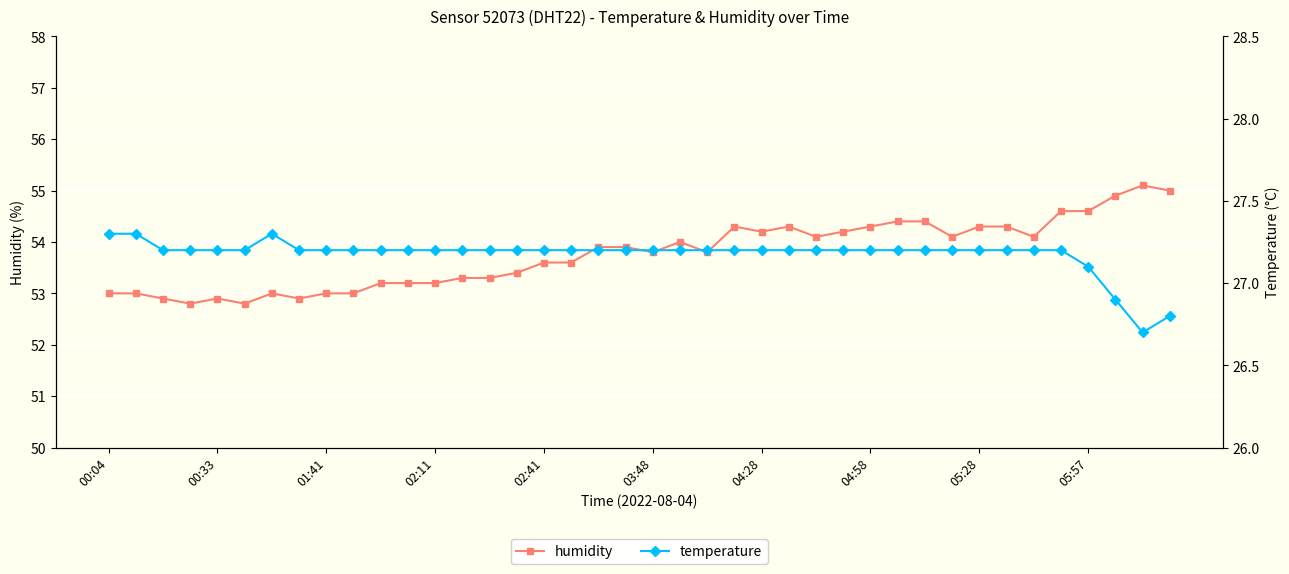

Reading right to left, extract all data points from this chart.

humidity: 55.0	55.1	54.9	54.6	54.6	54.1	54.3	54.3	54.1	54.4	54.4	54.3	54.2	54.1	54.3	54.2	54.3	53.8	54.0	53.8	53.9	53.9	53.6	53.6	53.4	53.3	53.3	53.2	53.2	53.2	53.0	53.0	52.9	53.0	52.8	52.9	52.8	52.9	53.0	53.0
temperature: 26.8	26.7	26.9	27.1	27.2	27.2	27.2	27.2	27.2	27.2	27.2	27.2	27.2	27.2	27.2	27.2	27.2	27.2	27.2	27.2	27.2	27.2	27.2	27.2	27.2	27.2	27.2	27.2	27.2	27.2	27.2	27.2	27.2	27.3	27.2	27.2	27.2	27.2	27.3	27.3